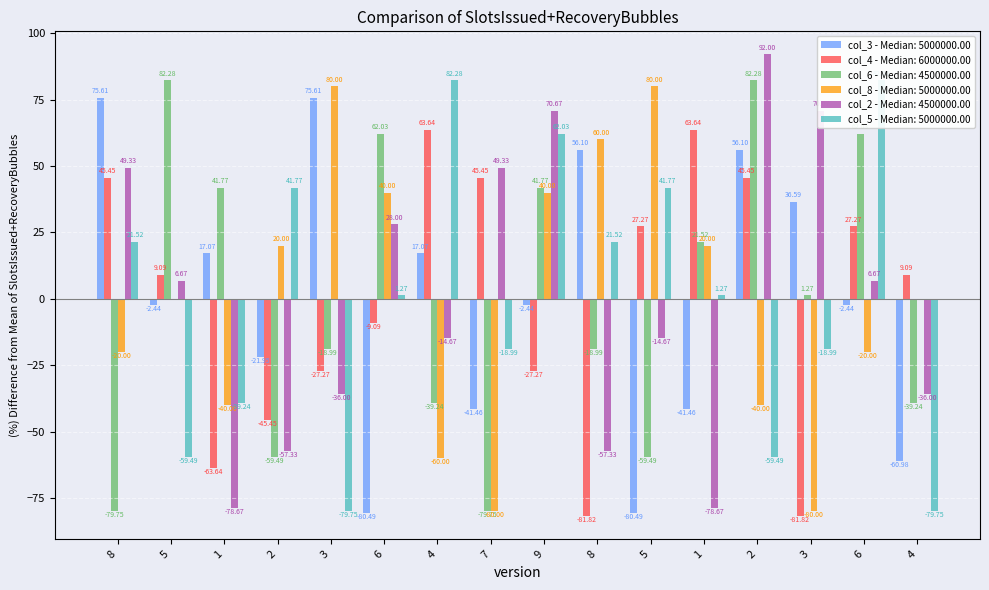

Reading left to right, list all the values displayed in this chart.

col_3: 8=75.6	5=-2.4	1=17.1	2=-22.0	3=75.6	6=-80.5	4=17.1	7=-41.5	9=-2.4	8=56.1	5=-80.5	1=-41.5	2=56.1	3=36.6	6=-2.4	4=-61.0
col_4: 8=45.5	5=9.1	1=-63.6	2=-45.5	3=-27.3	6=-9.1	4=63.6	7=45.5	9=-27.3	8=-81.8	5=27.3	1=63.6	2=45.5	3=-81.8	6=27.3	4=9.1
col_6: 8=-79.7	5=82.3	1=41.8	2=-59.5	3=-19.0	6=62.0	4=-39.2	7=-79.7	9=41.8	8=-19.0	5=-59.5	1=21.5	2=82.3	3=1.3	6=62.0	4=-39.2
col_8: 8=-20.0	5=0.0	1=-40.0	2=20.0	3=80.0	6=40.0	4=-60.0	7=-80.0	9=40.0	8=60.0	5=80.0	1=20.0	2=-40.0	3=-80.0	6=-20.0	4=0.0
col_2: 8=49.3	5=6.7	1=-78.7	2=-57.3	3=-36.0	6=28.0	4=-14.7	7=49.3	9=70.7	8=-57.3	5=-14.7	1=-78.7	2=92.0	3=70.7	6=6.7	4=-36.0
col_5: 8=21.5	5=-59.5	1=-39.2	2=41.8	3=-79.7	6=1.3	4=82.3	7=-19.0	9=62.0	8=21.5	5=41.8	1=1.3	2=-59.5	3=-19.0	6=82.3	4=-79.7